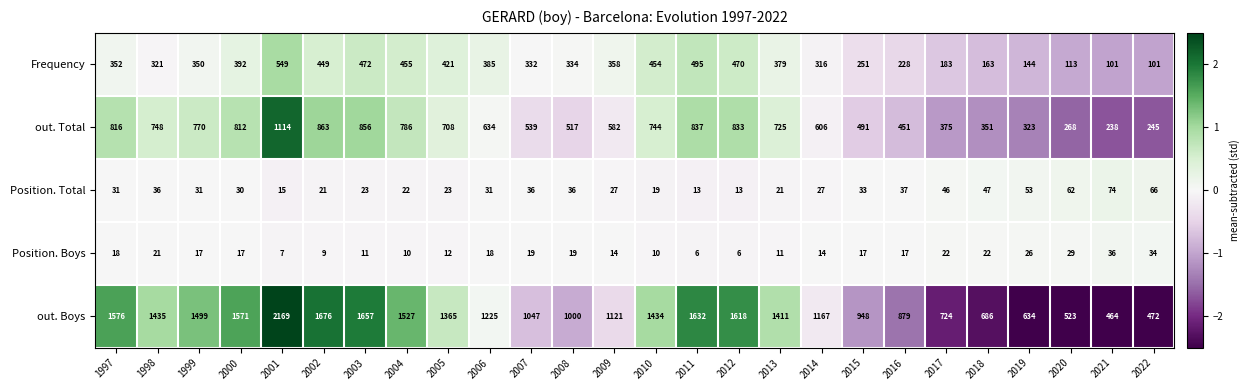

Which series has the widest spread of values?

out. Boys